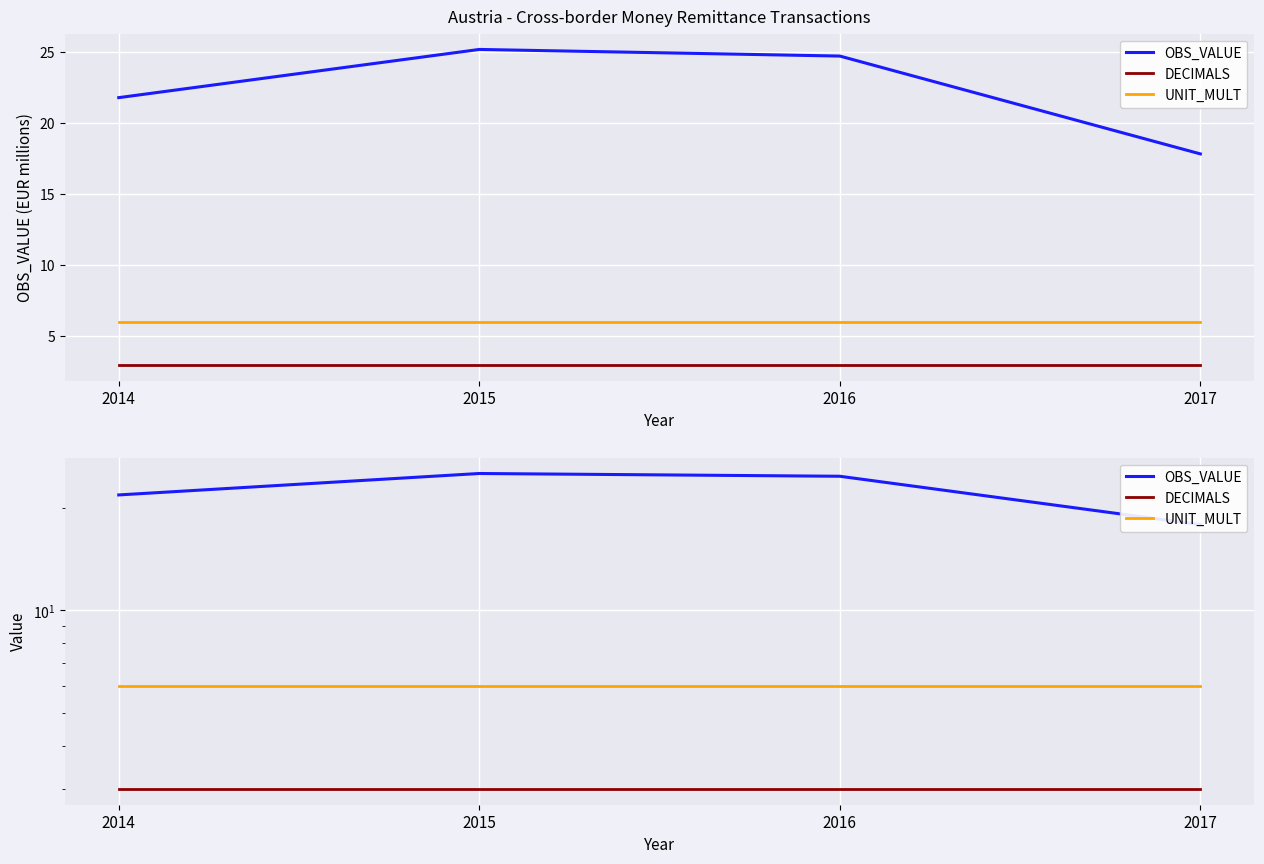

True or false: DECIMALS and UNIT_MULT cross at least once.

False